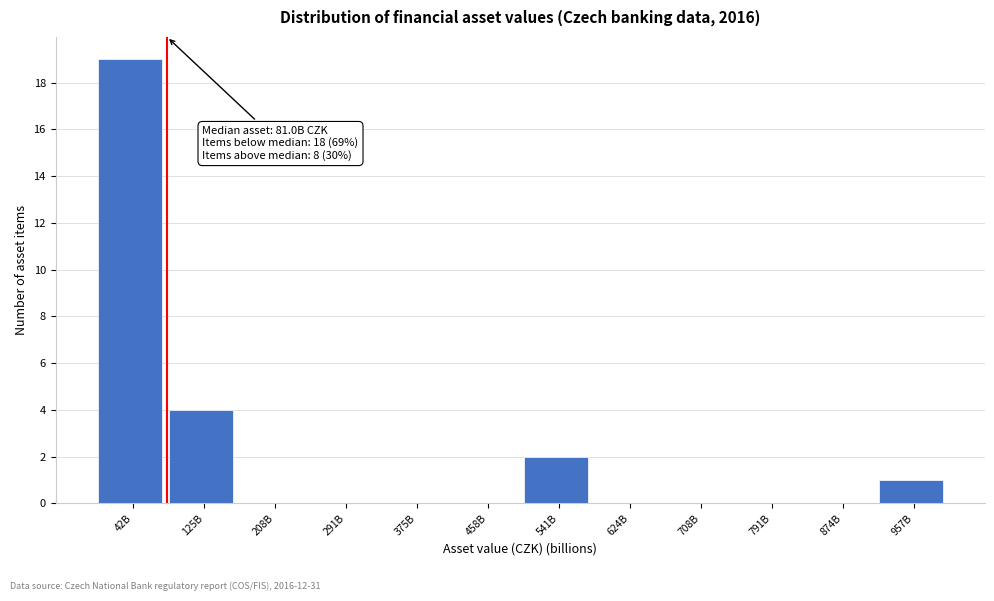

Reading right to left, list all the values displayed in this chart.

957B=1	874B=0	791B=0	708B=0	624B=0	541B=2	458B=0	375B=0	291B=0	208B=0	125B=4	42B=19